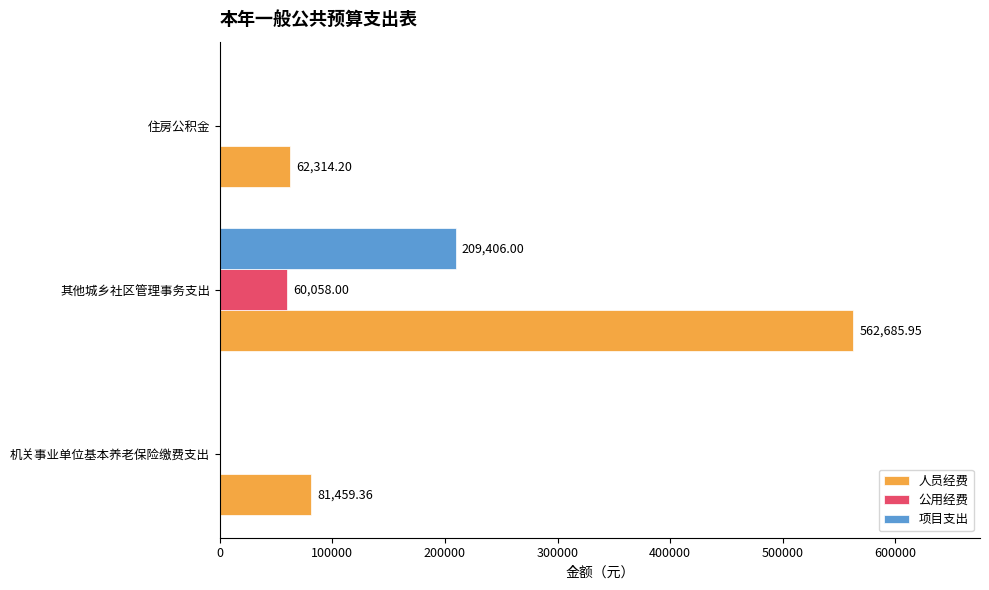

Which category has the highest value in the 人员经费 series?

其他城乡社区管理事务支出